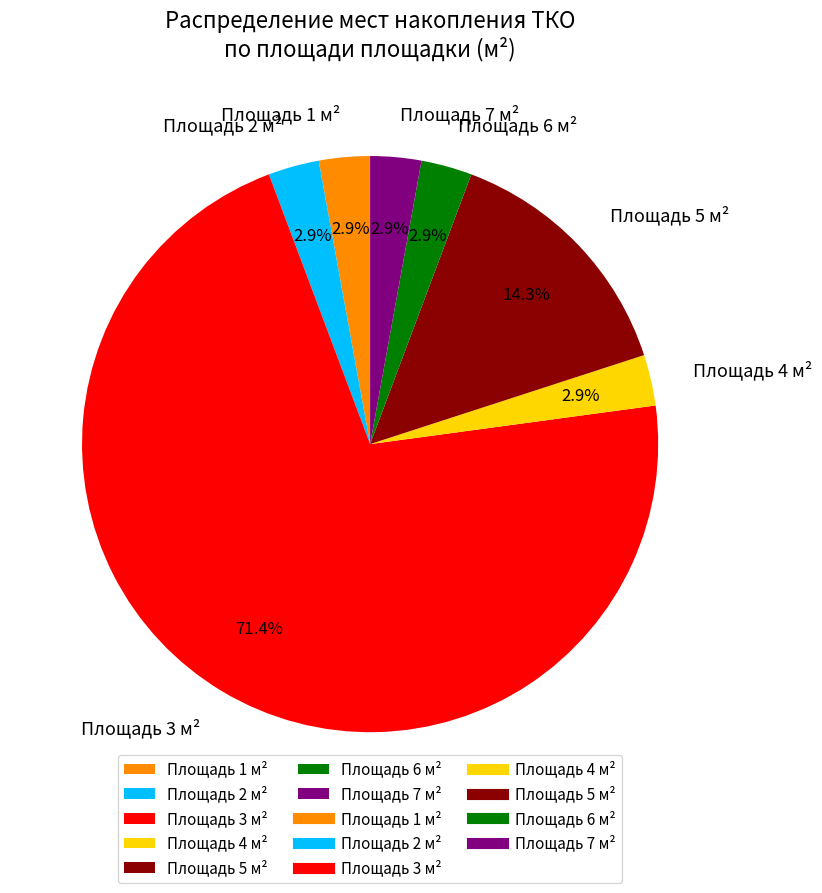

Which slice is the largest?

Площадь 3 м²